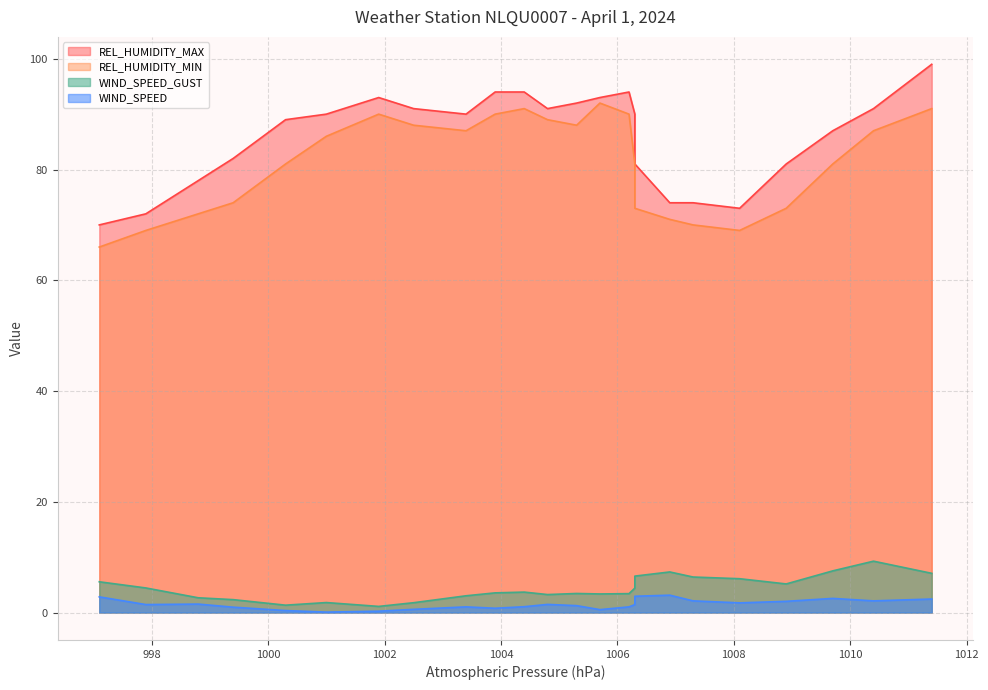

Between 998.8 and 1001.9, which is larger?

998.8